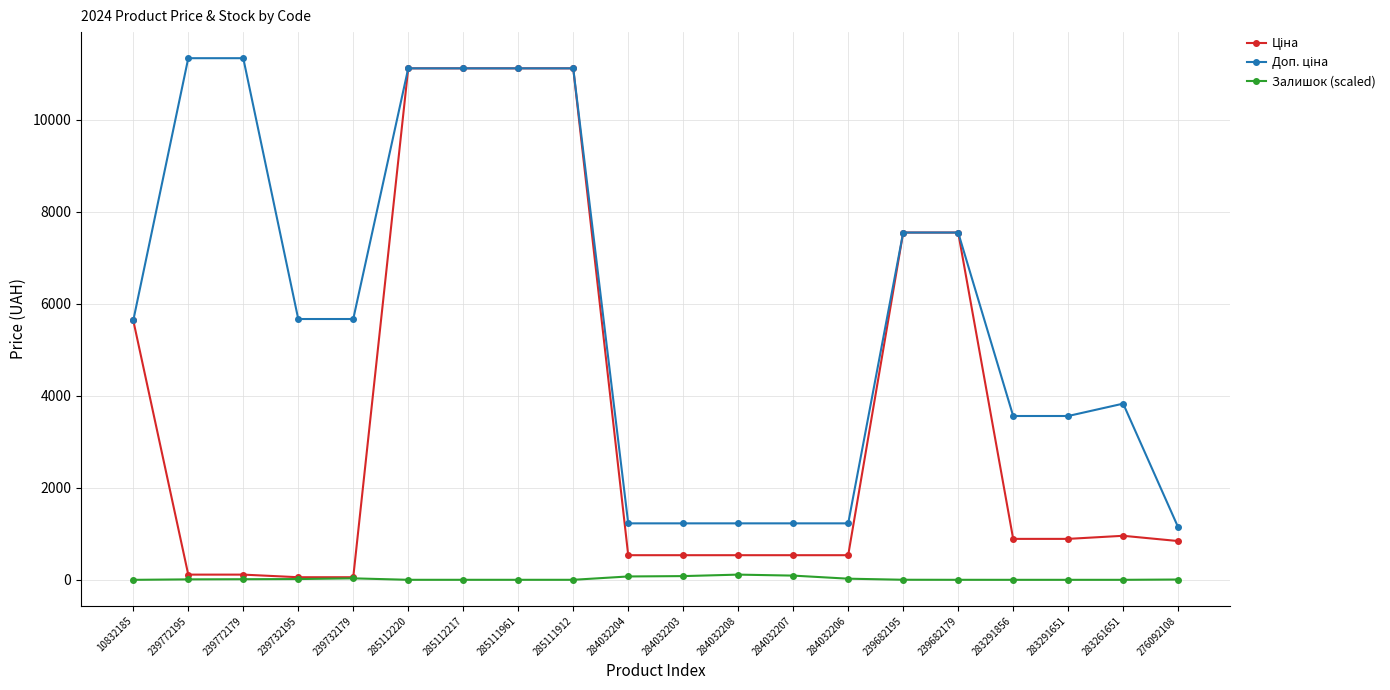

At how many categories does at least one series exceed 8283?

6